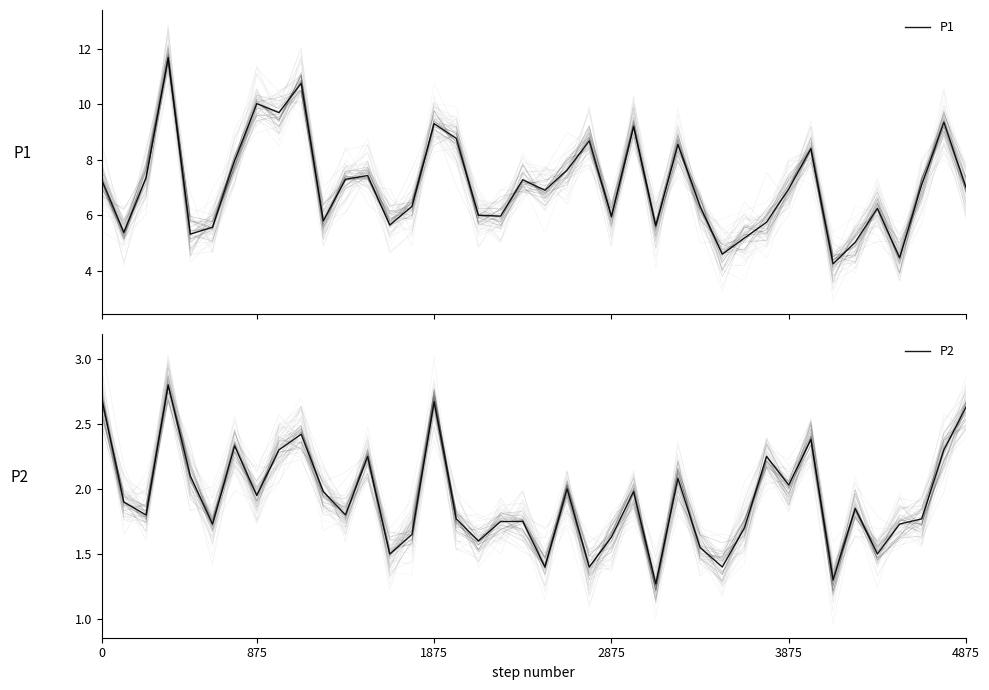

What are all the series names shown in the legend?

P1, P2